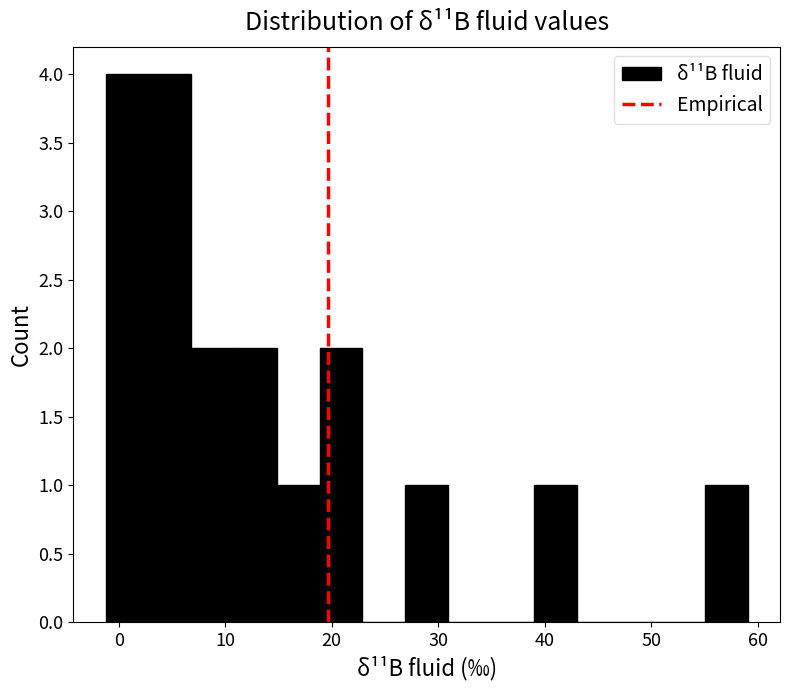

Reading left to right, transcribe this chart: for each bar, give the range it covers on the x-axis and its height. Neither the bar edges nor the heights are printed on the chart, so give them approximately, as read against the axes.

-1 to 3: 4
3 to 7: 4
7 to 11: 2
11 to 15: 2
15 to 19: 1
19 to 23: 2
23 to 27: 0
27 to 31: 1
31 to 35: 0
35 to 39: 0
39 to 43: 1
43 to 47: 0
47 to 51: 0
51 to 55: 0
55 to 59: 1